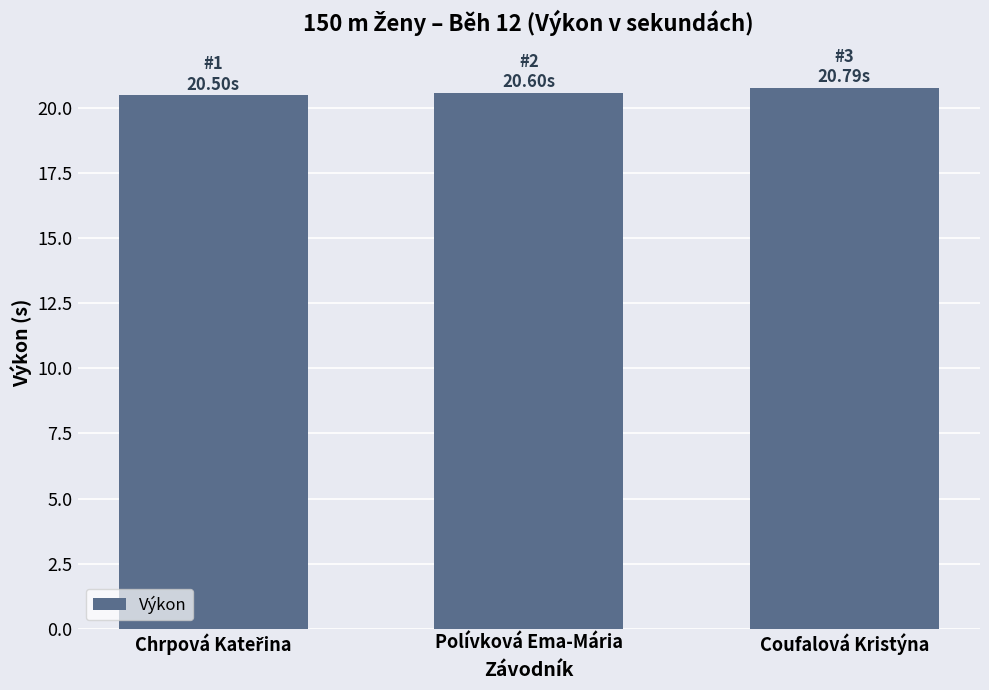

What position from the left is Polívková Ema-Mária?

2